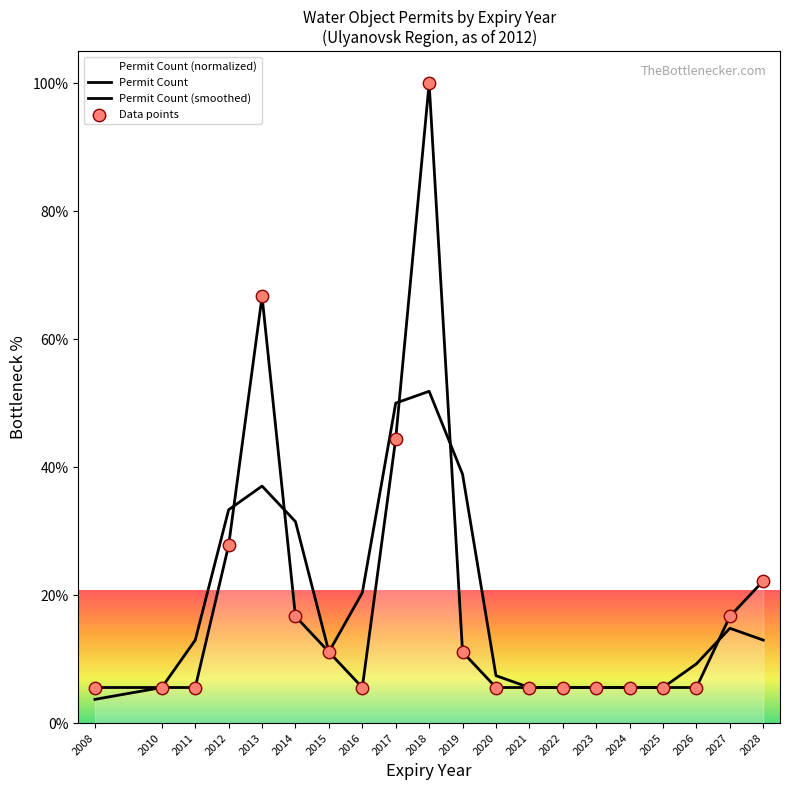

Which series has the widest spread of Y values?

Permit Count